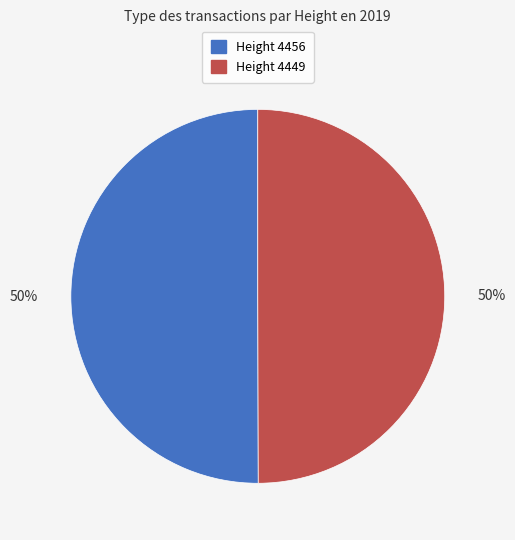

What is the ratio of the value at Height 4456 to the value at Height 4449?

1.0